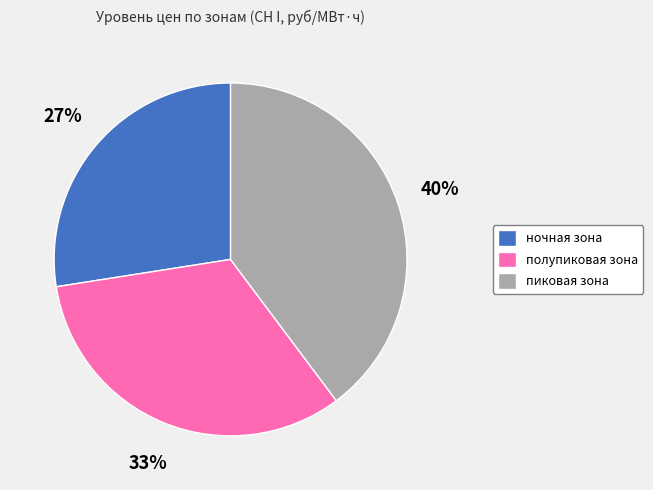

To the nearest percent, what is the combined percentage of полупиковая зона and ночная зона?

60%